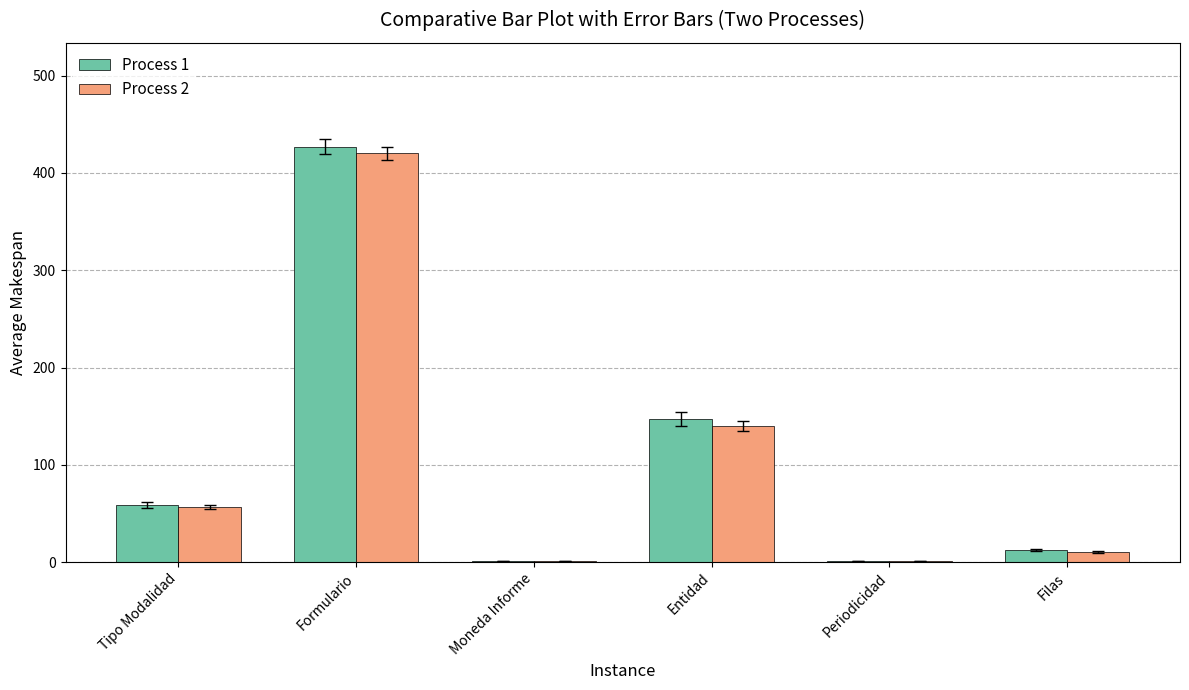

What is the total value across all series at Tipo Modalidad?

116